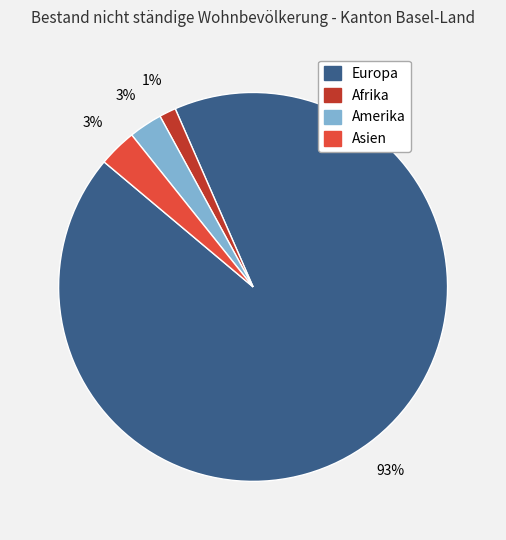

Does any single category account for the majority?

Yes